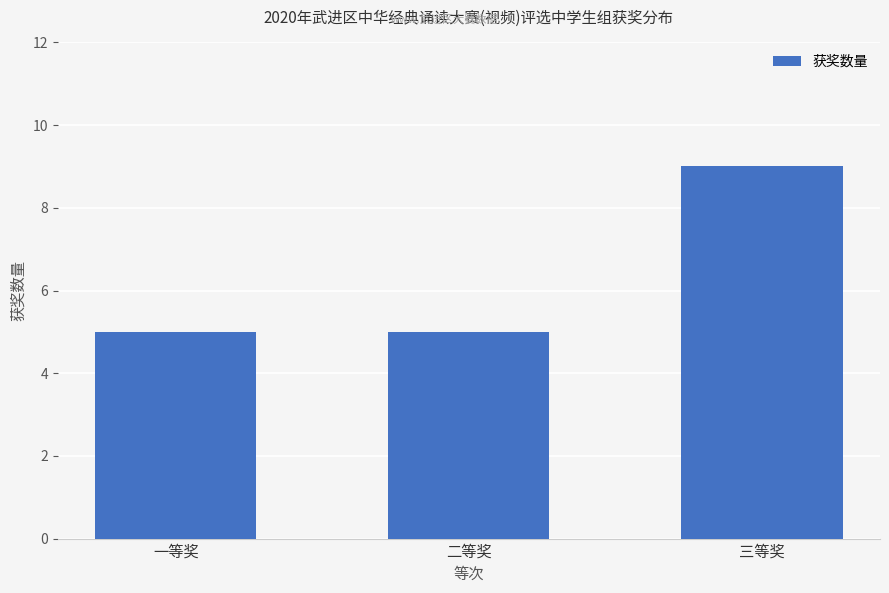

True or false: the data shows 5 at 一等奖.

True